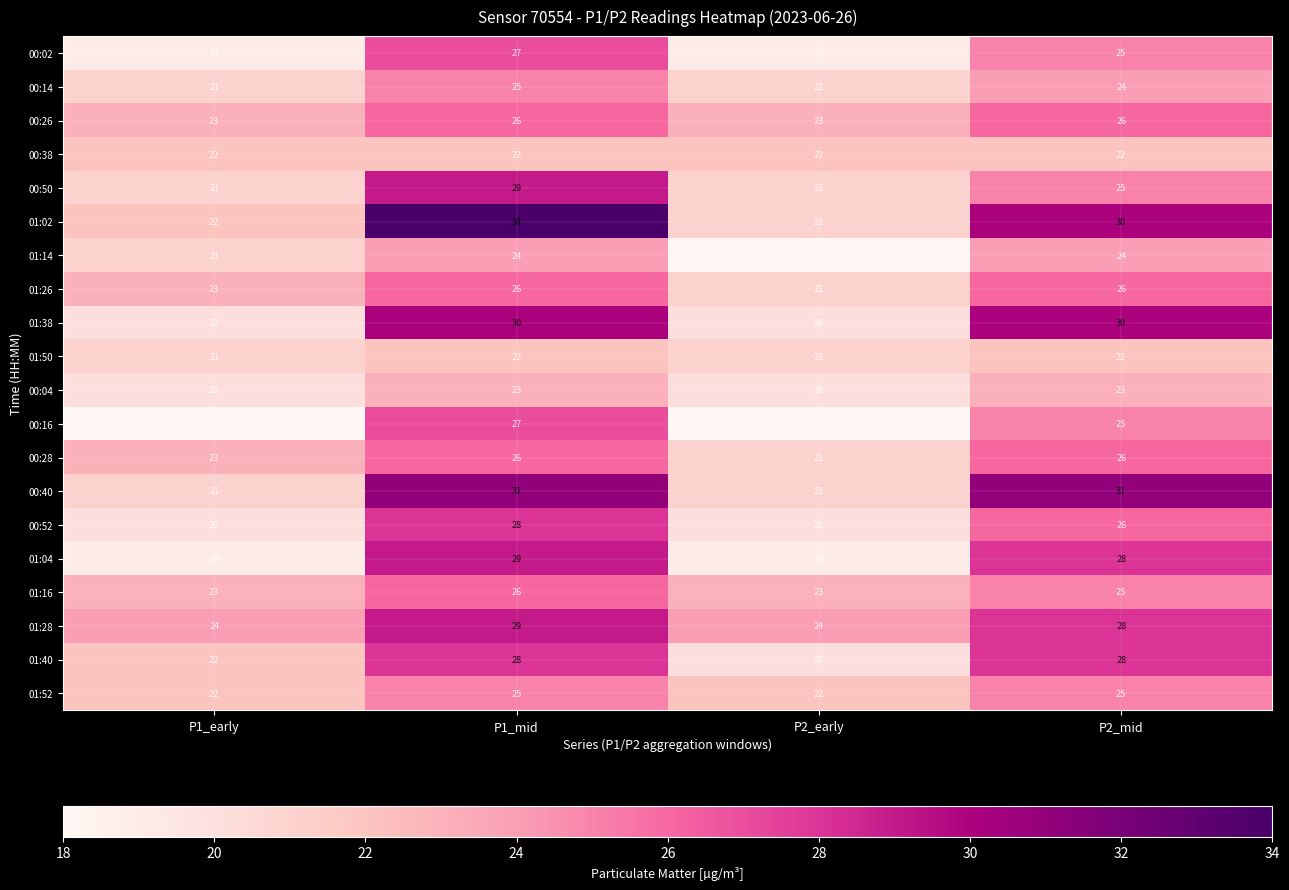

The 01:16 series shows 23 at P2_early. True or false?

True